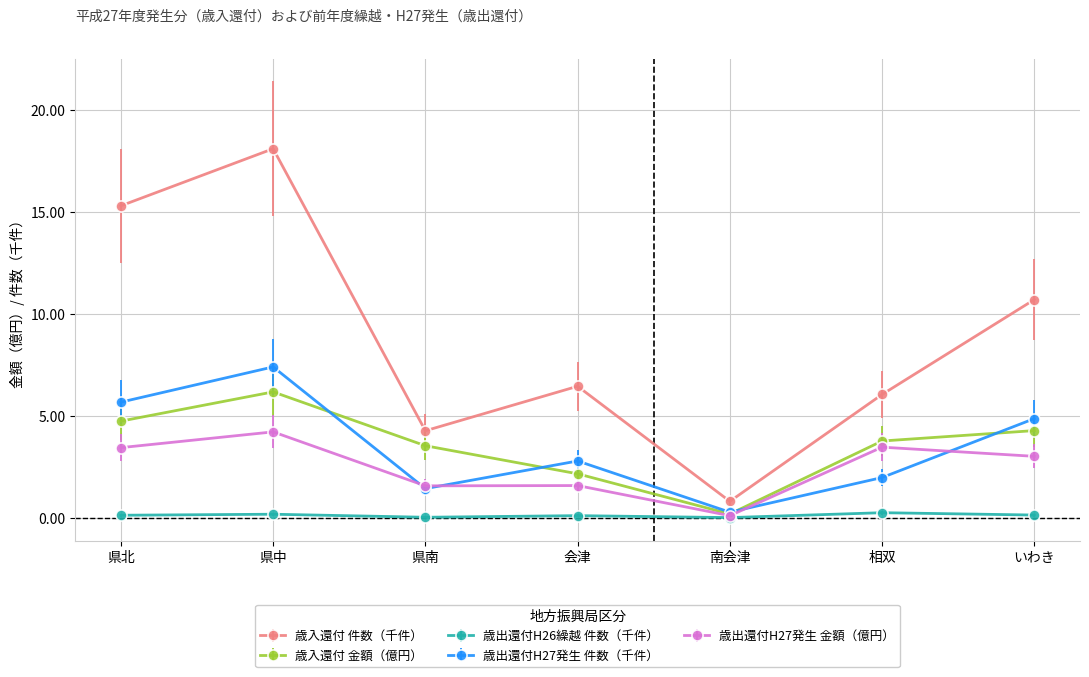

True or false: 歳出還付H27発生 件数（千件） and 歳入還付 件数（千件） cross at least once.

False